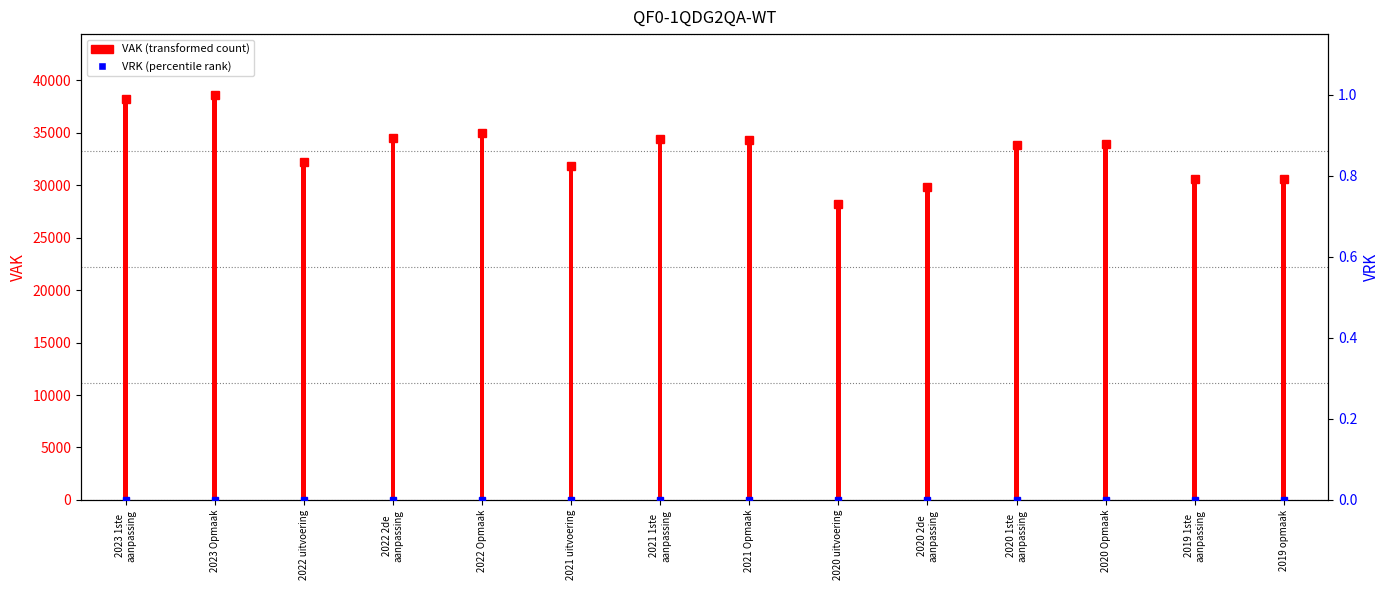

At 2022 Opmaak, list the series in order from smallest to largest.

VRK, VAK